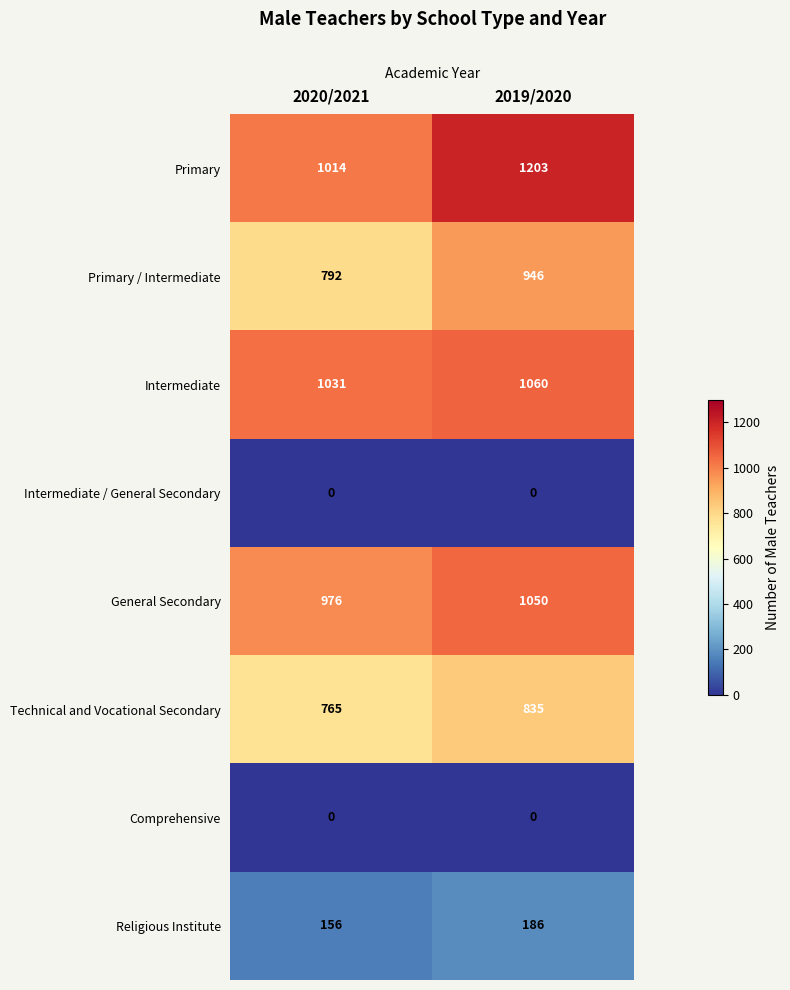

Rank the categories by Technical and Vocational Secondary value from lowest to highest.

2020/2021, 2019/2020